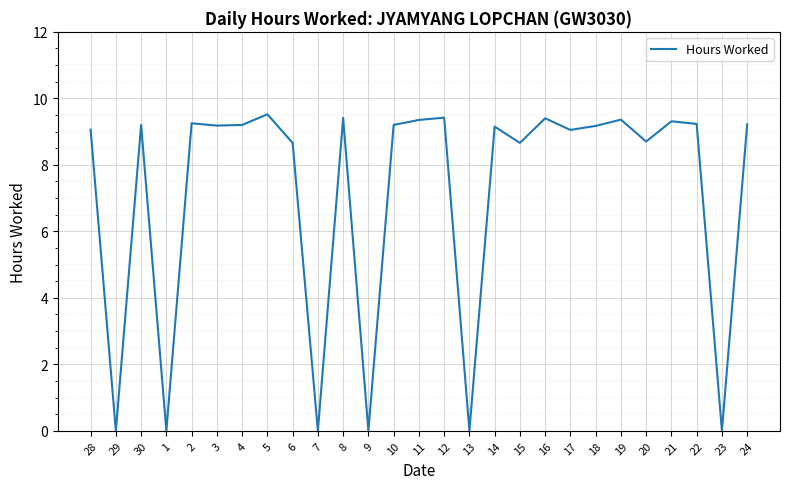

What is the maximum value shown in the chart?

9.5